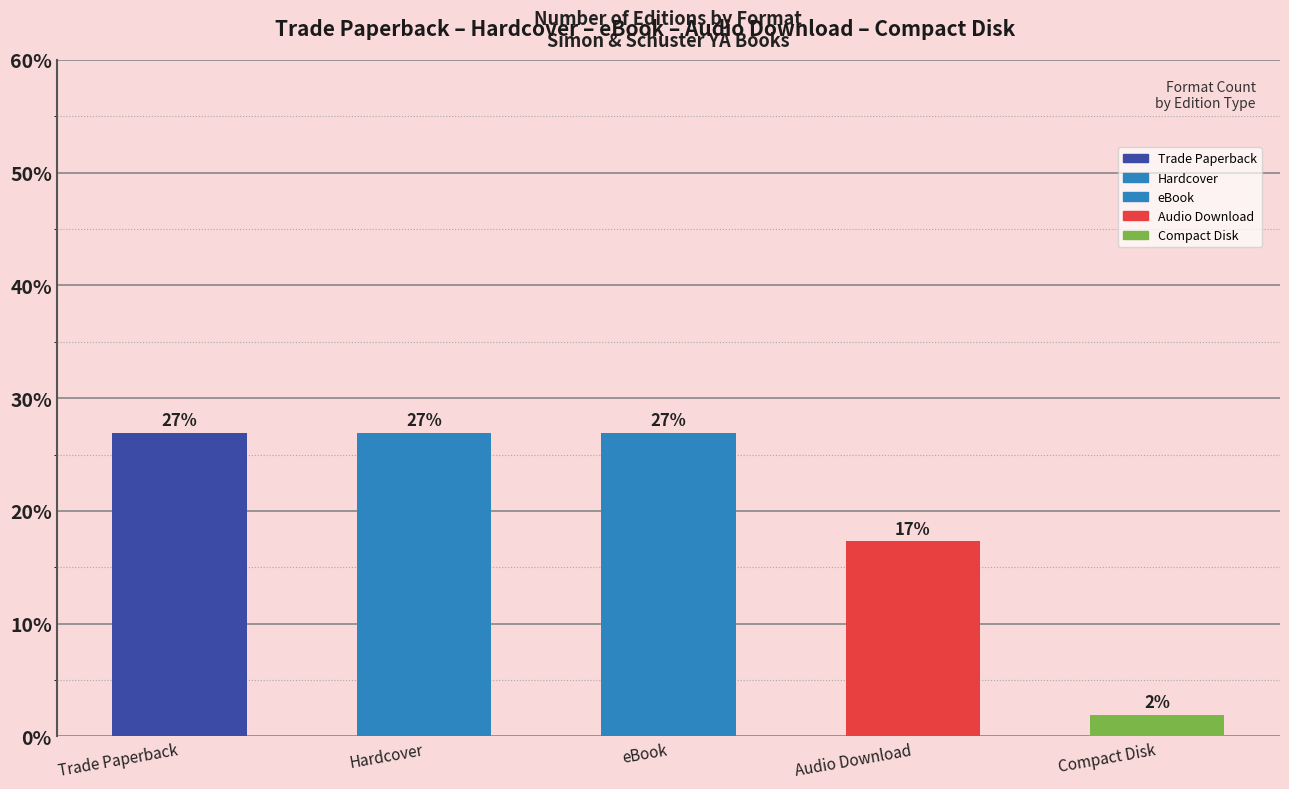

Which category has the highest value across all series?

Trade Paperback